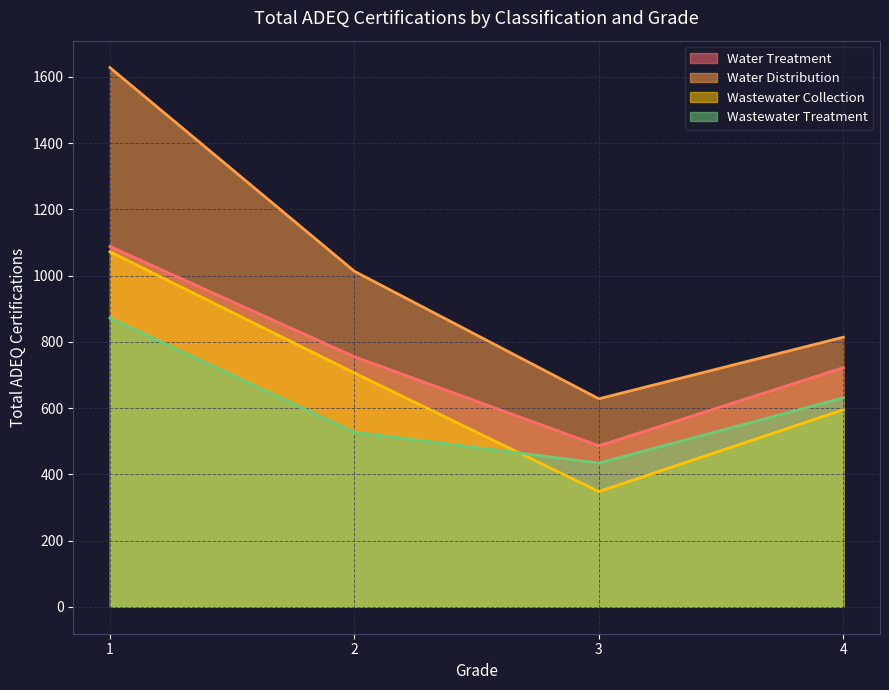

Is the value of Water Distribution at 4 greater than the value of Wastewater Collection at 2?

Yes